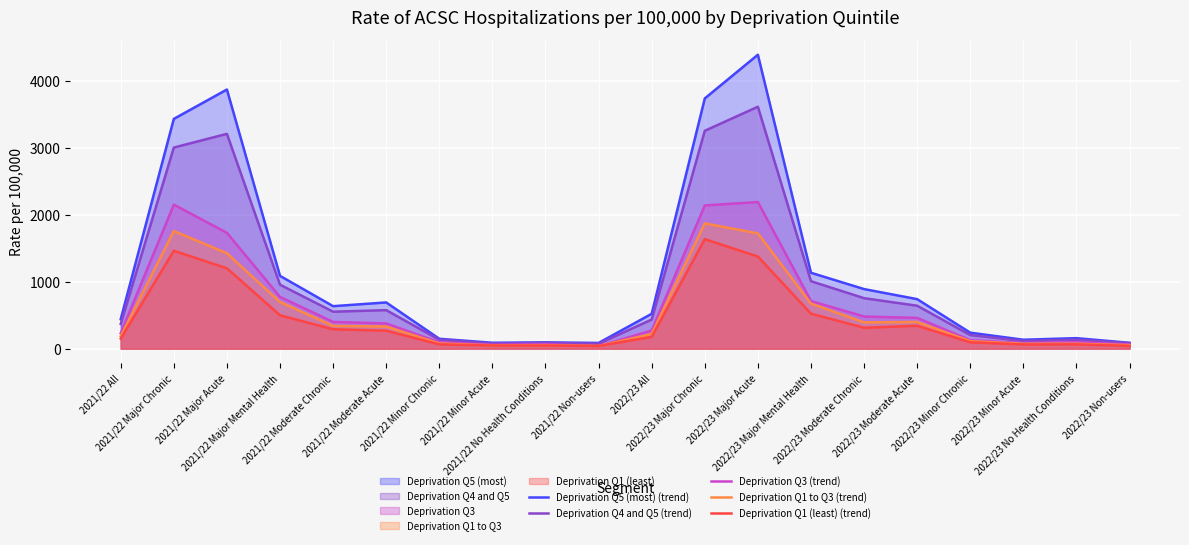

Which series changed the most between 2021/22 Moderate Acute and 2021/22 Minor Chronic?

Deprivation Q5 (most) (trend)